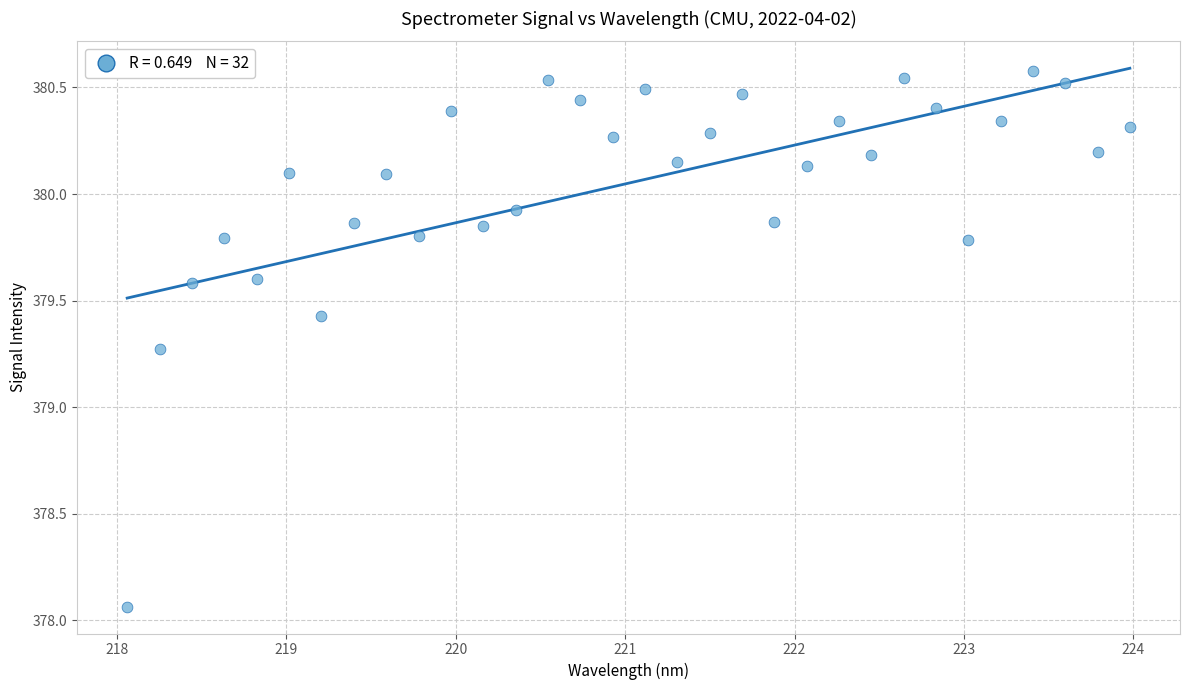

What is the range of Y values (max minus min)?

2.5